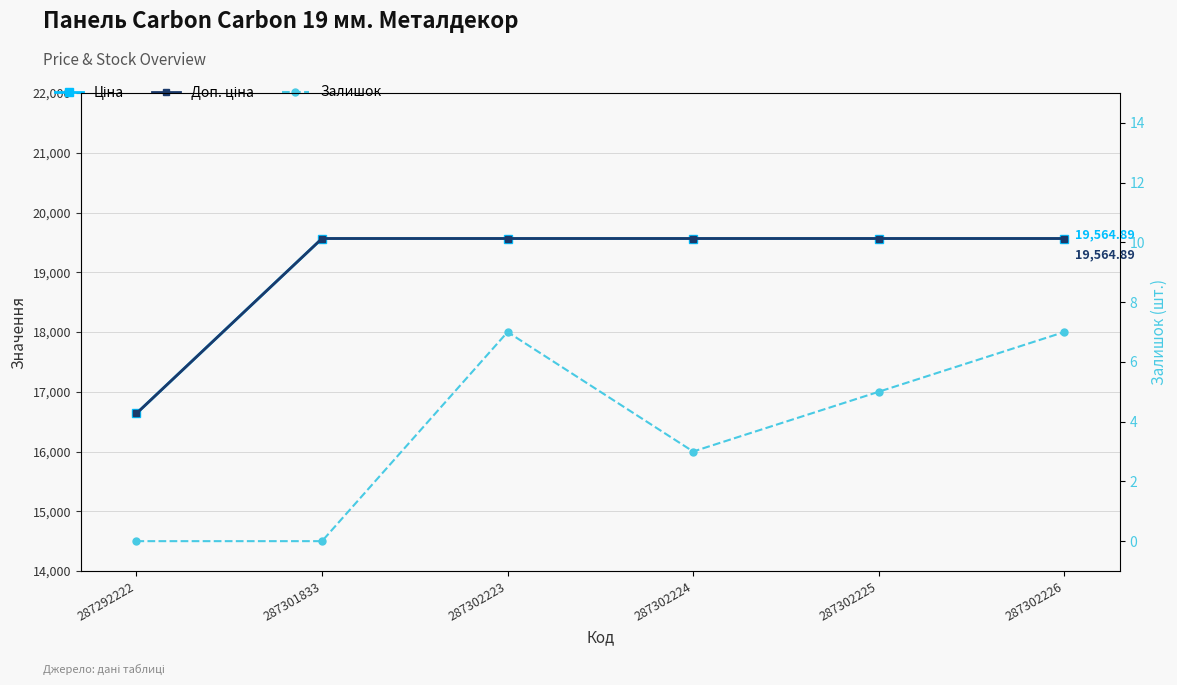

What is the total value across all series at 287302225?

39134.8